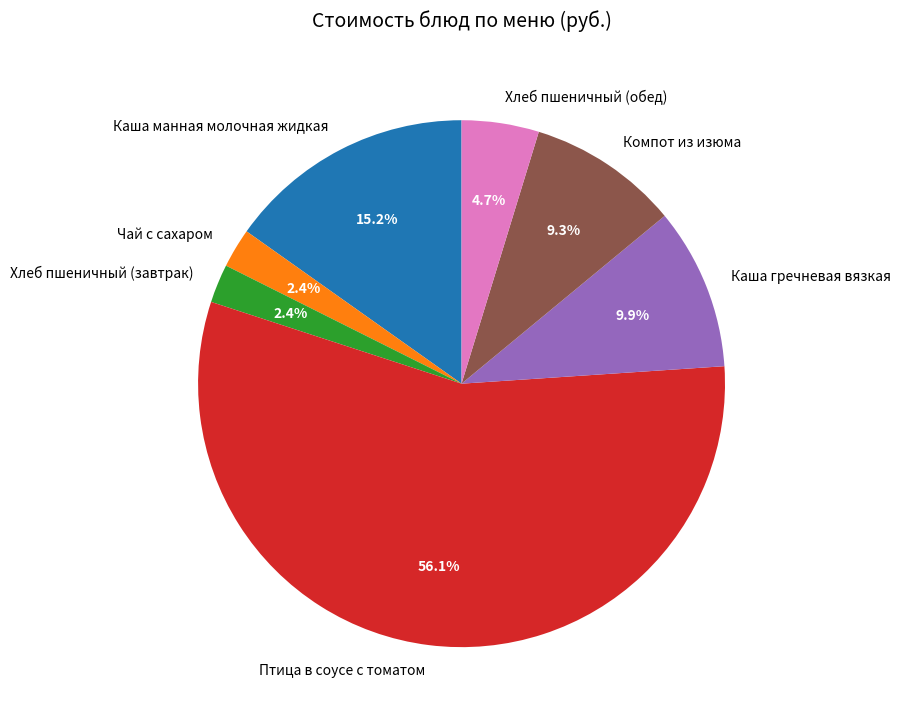

To the nearest percent, what percentage of the pie is Птица в соусе с томатом?

56%